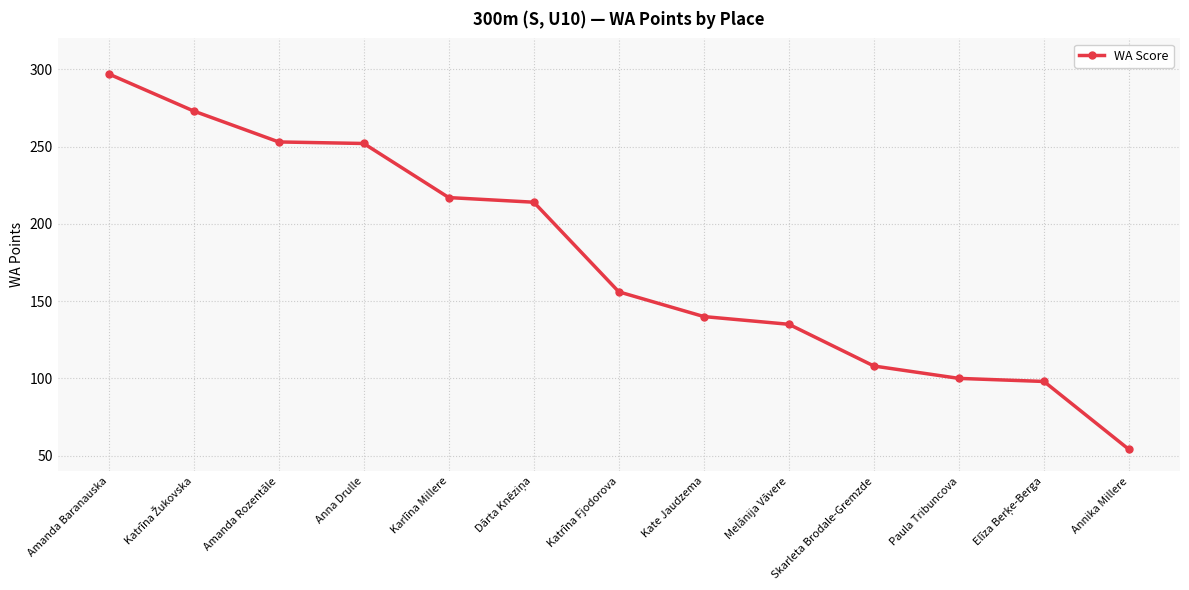

How many data points does each series have?

13